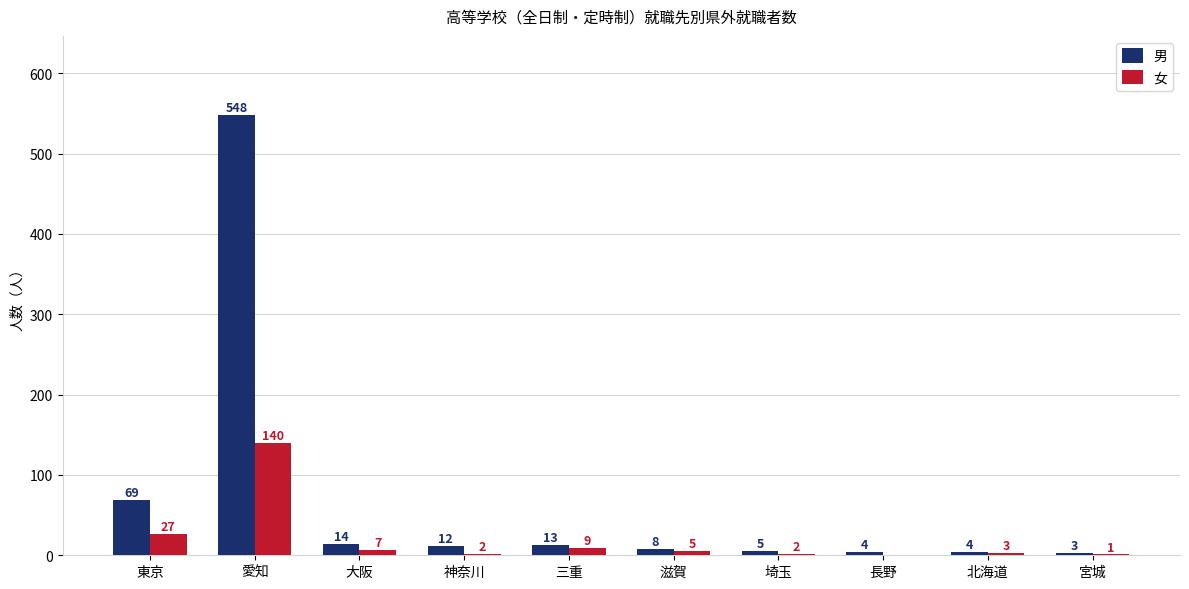

What is the greatest value displayed?

548